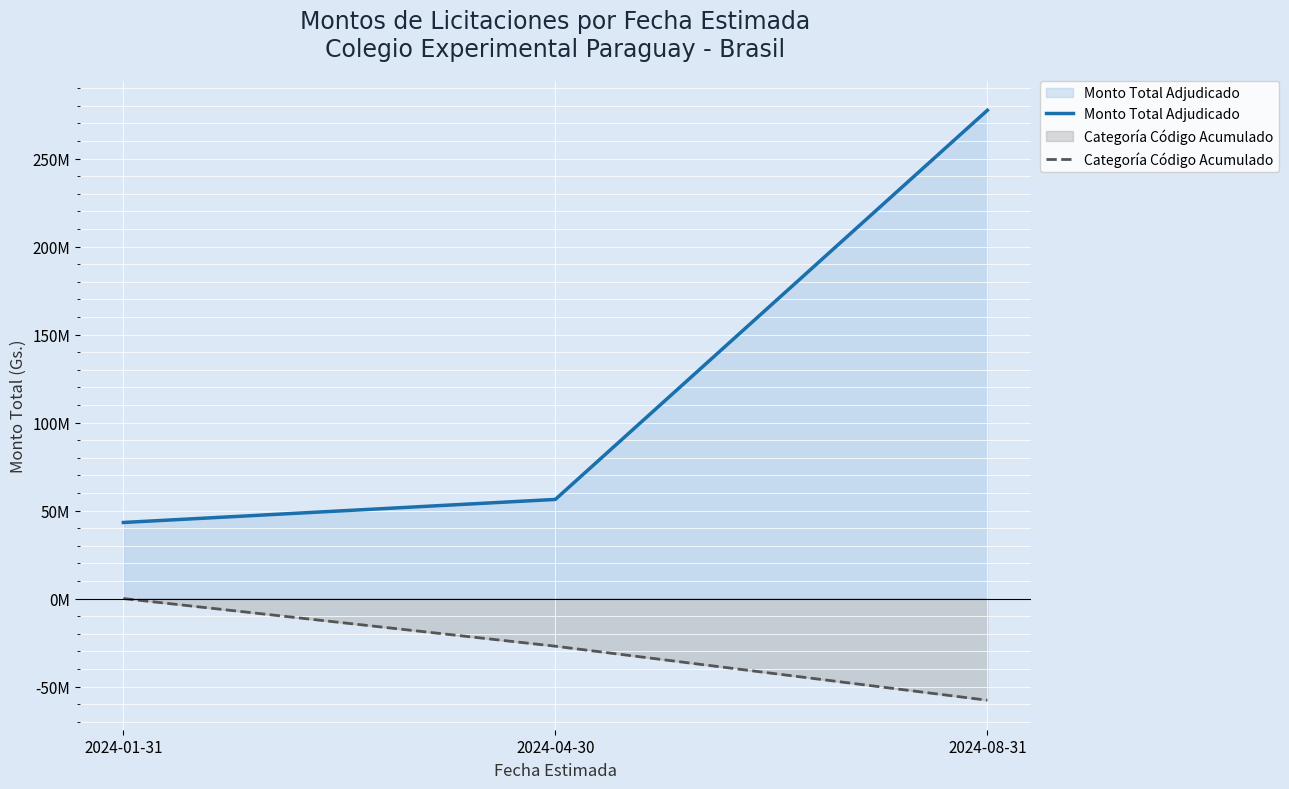

True or false: Categoría Código Acumulado has a value of -2.0 at 2024-01-31.

False